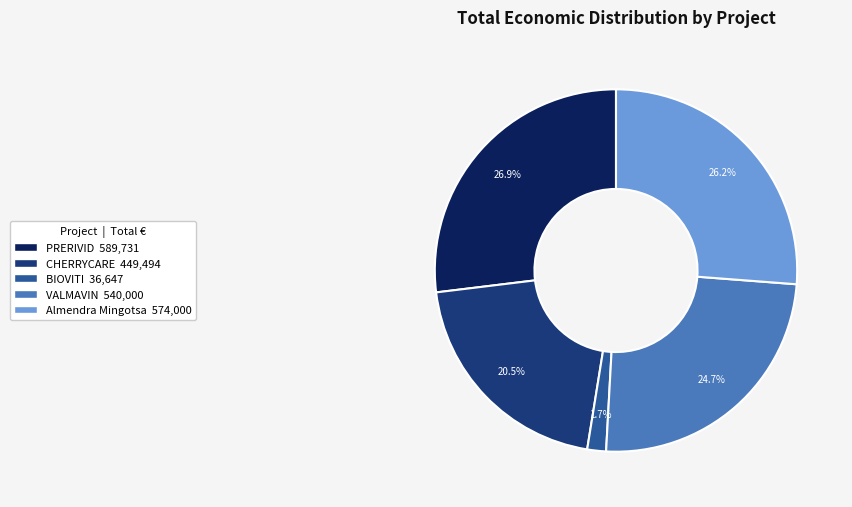

Which has a higher value, BIOVITI or CHERRYCARE?

CHERRYCARE